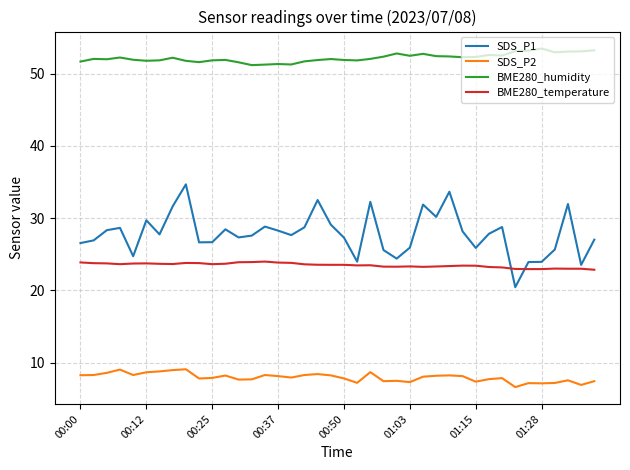

How many lines are shown in the chart?

4